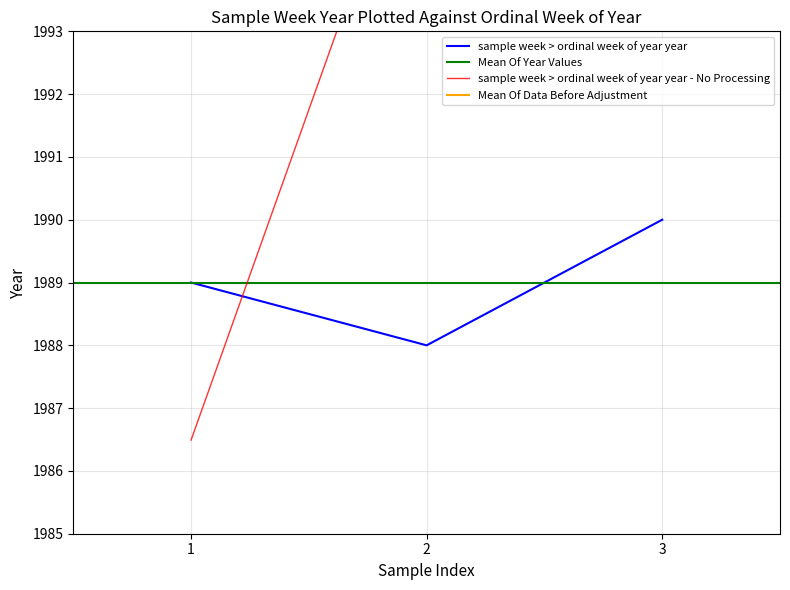

Rank the categories by sample week > ordinal week of year year value from highest to lowest.

3, 1, 2